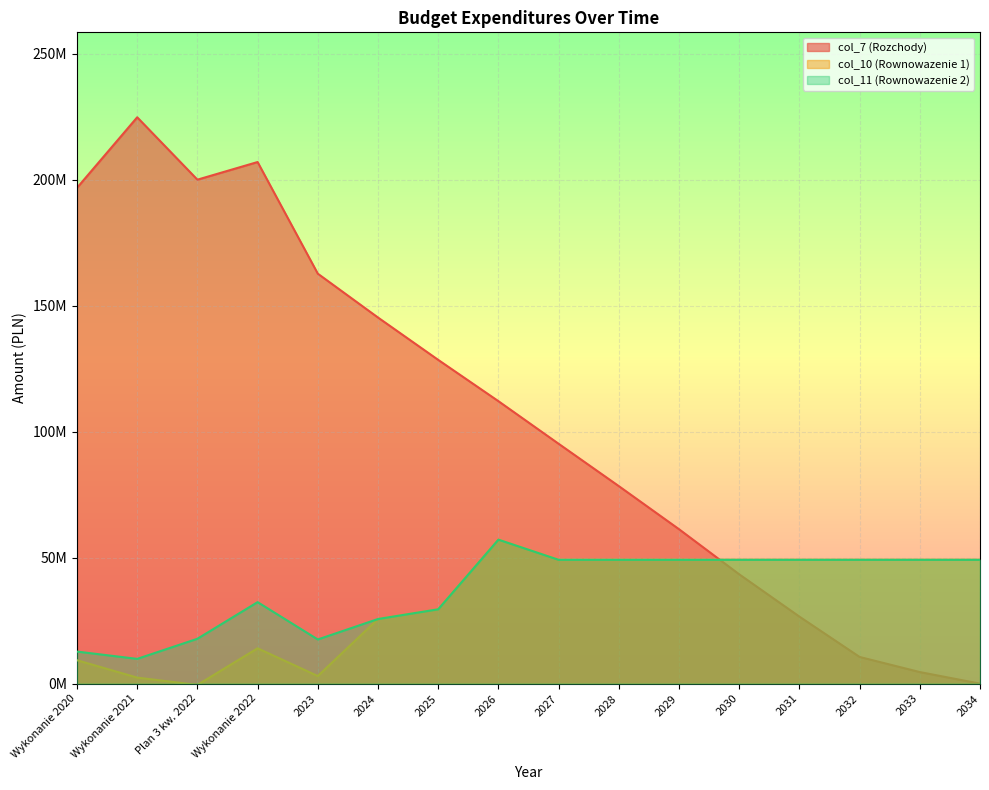

Rank the series by their maximum value, from highest to lowest.

col_7 (Rozchody), col_10 (Rownowazenie 1), col_11 (Rownowazenie 2)